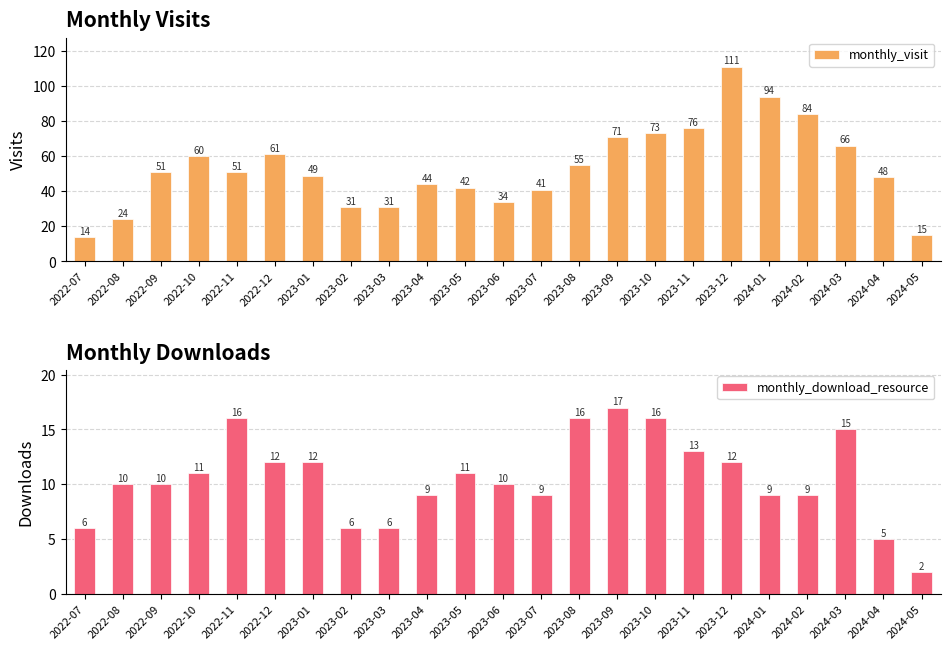

What are all the series names shown in the legend?

monthly_visit, monthly_download_resource